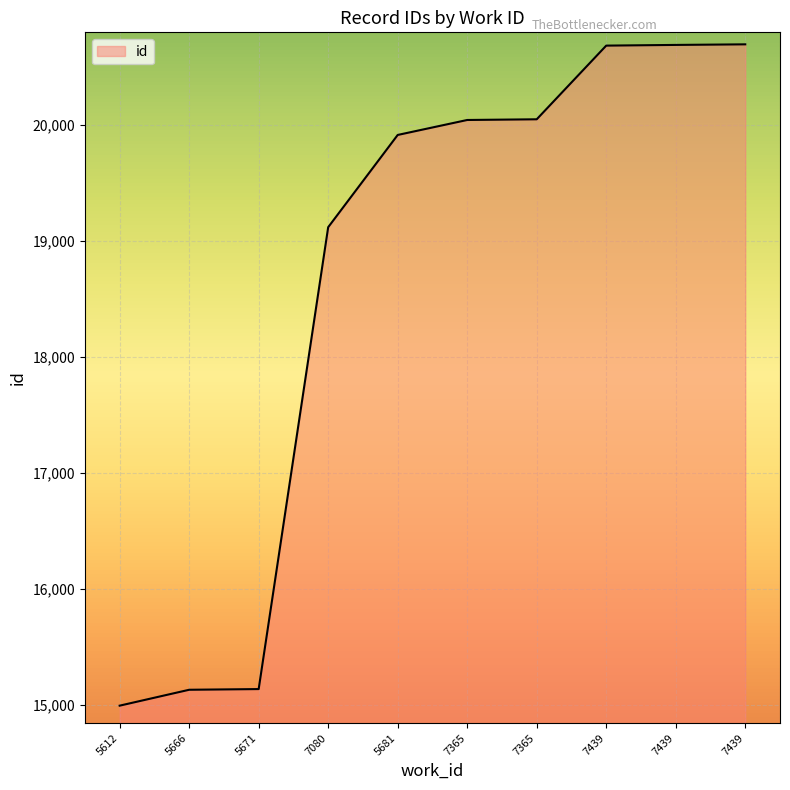

True or false: the data has more than 1 interior local peaks.

False